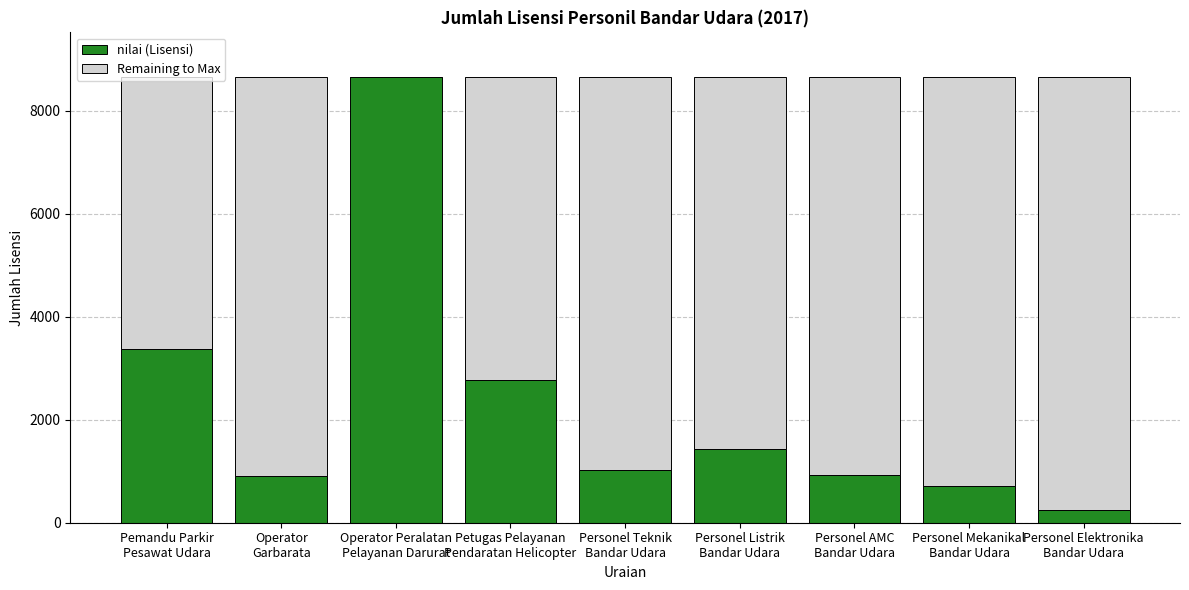

What is the sum of all nilai (Lisensi) values?

20053